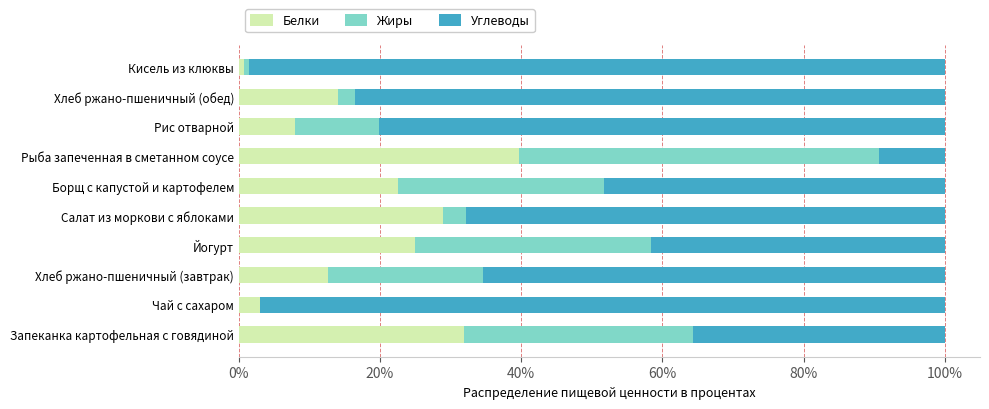

Is it true that Белки equals 39.7 at Рыба запеченная в сметанном соусе?

True